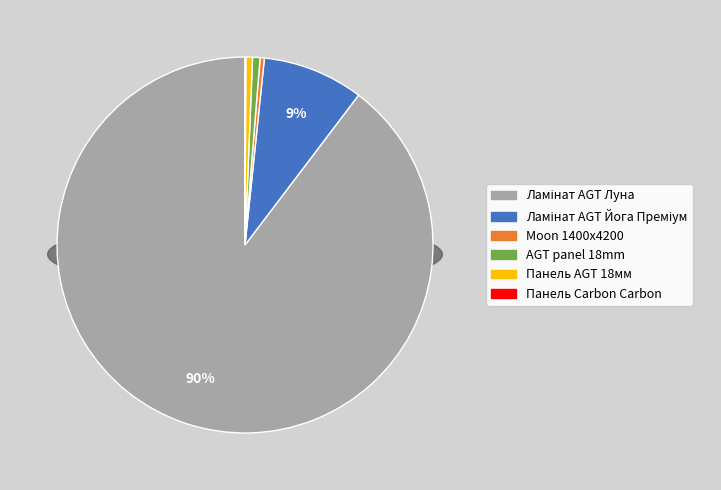

The AGT panel 18 mm. Wood decor slice represents 17% of the pie. True or false?

False